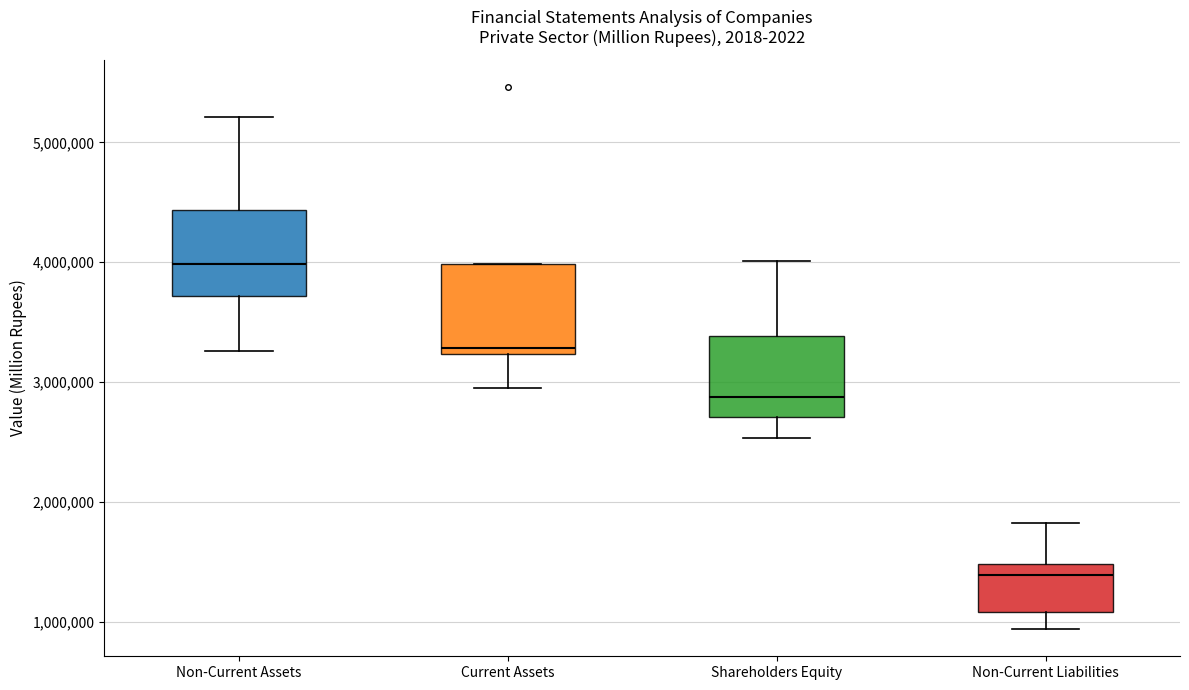

Reading left to right, transcribe this box plot: for each box, give where its median line is, the range the box spans, and where its two whiskers end, as read against the y-axis. The values are not printed on the chart, so give them approximately, as read against the axis.

Non-Current Assets: median 4000000, box 3700000 to 4400000, whiskers 3300000 to 5200000
Current Assets: median 3300000, box 3200000 to 4000000, whiskers 3000000 to 4000000
Shareholders Equity: median 2900000, box 2700000 to 3400000, whiskers 2500000 to 4000000
Non-Current Liabilities: median 1400000, box 1100000 to 1500000, whiskers 900000 to 1800000